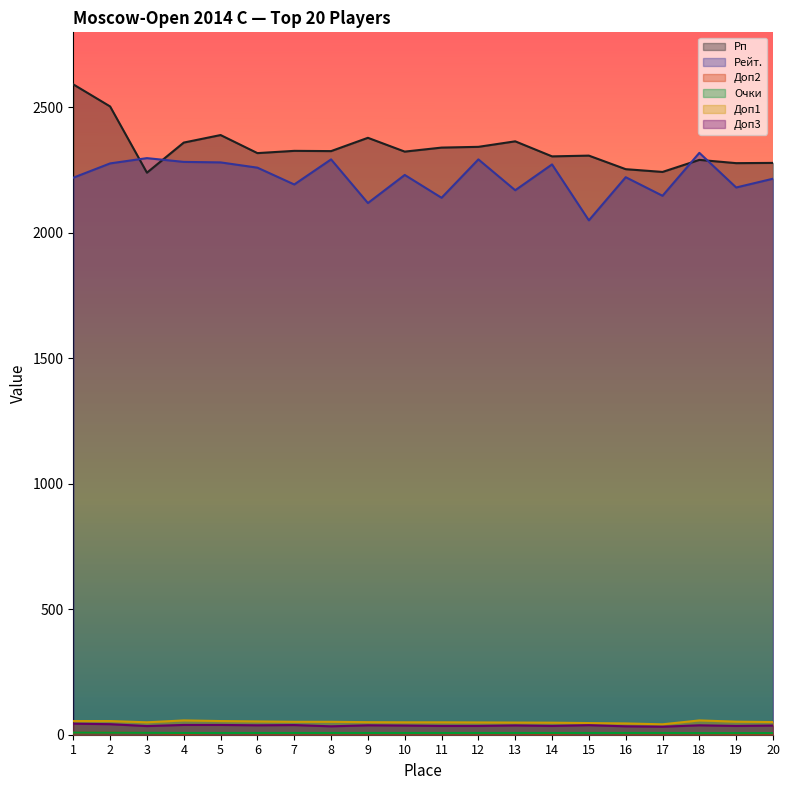

List the series in order of their peak value, highest first.

Рп, Рейт., Доп1, Доп3, Очки, Доп2